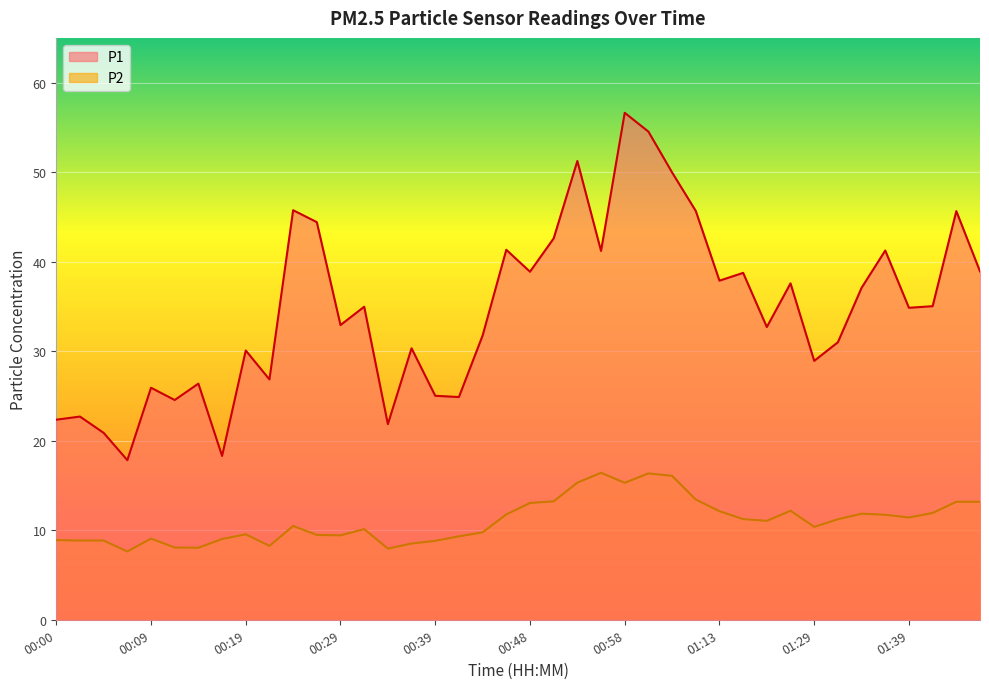

How many values in the P1 series exceed 34?

21